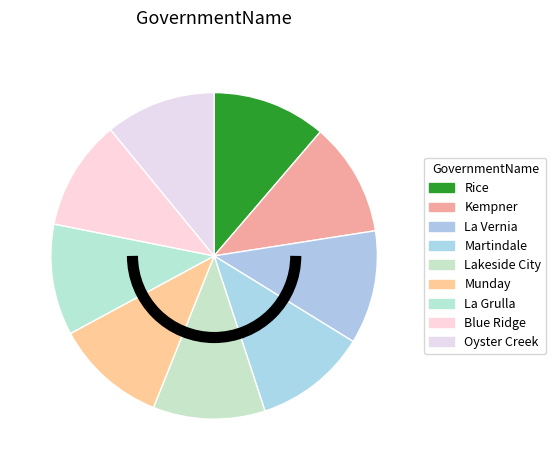

Approximately how many times larger is the value at La Vernia compared to Lakeside City?

1.0